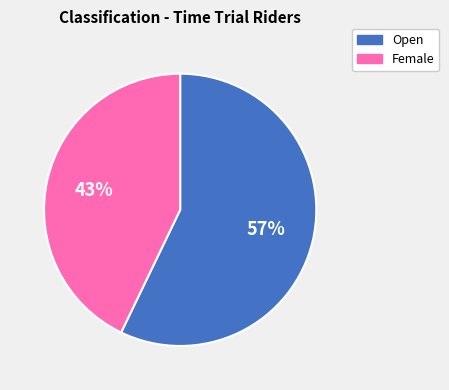

Do Open and Female together represent more than half of the pie?

Yes